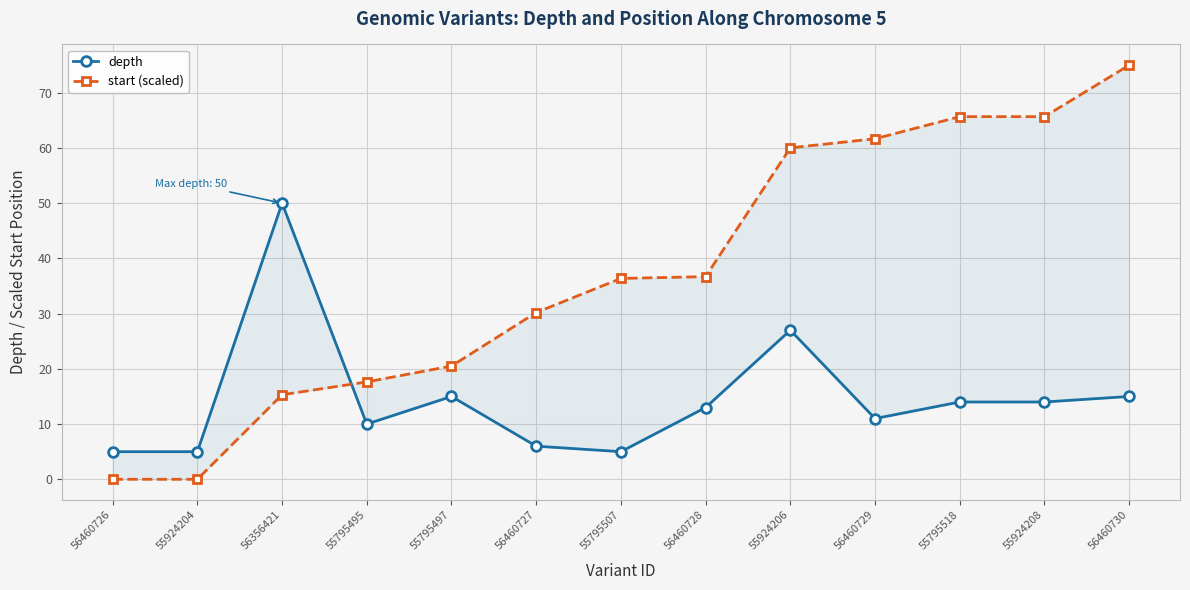

How many lines are shown in the chart?

2